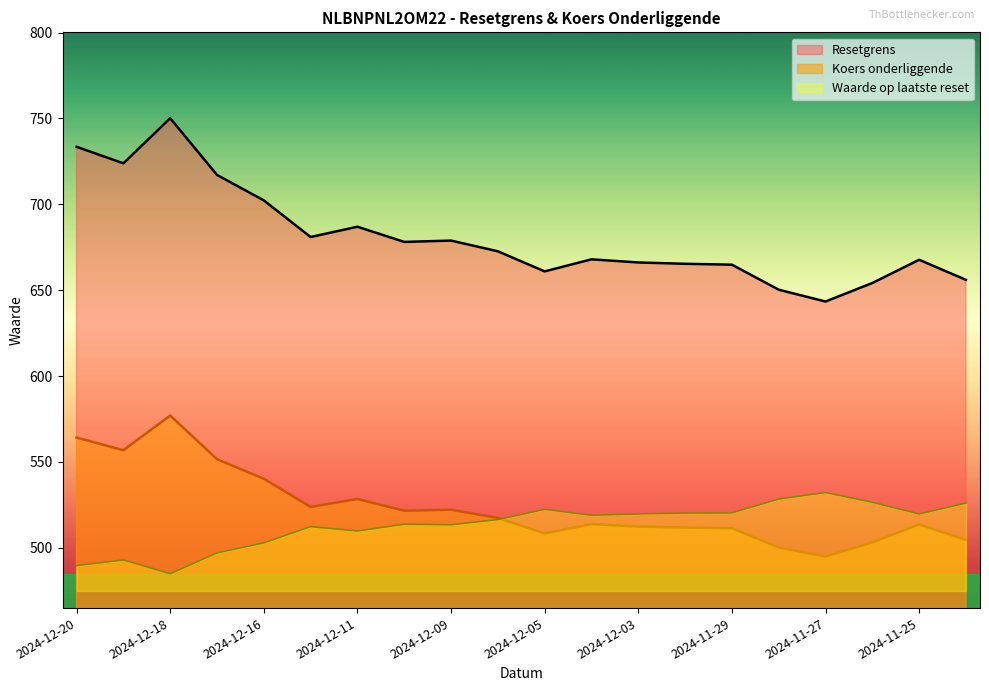

At which category is the sum across all series the highest?

2024-12-18